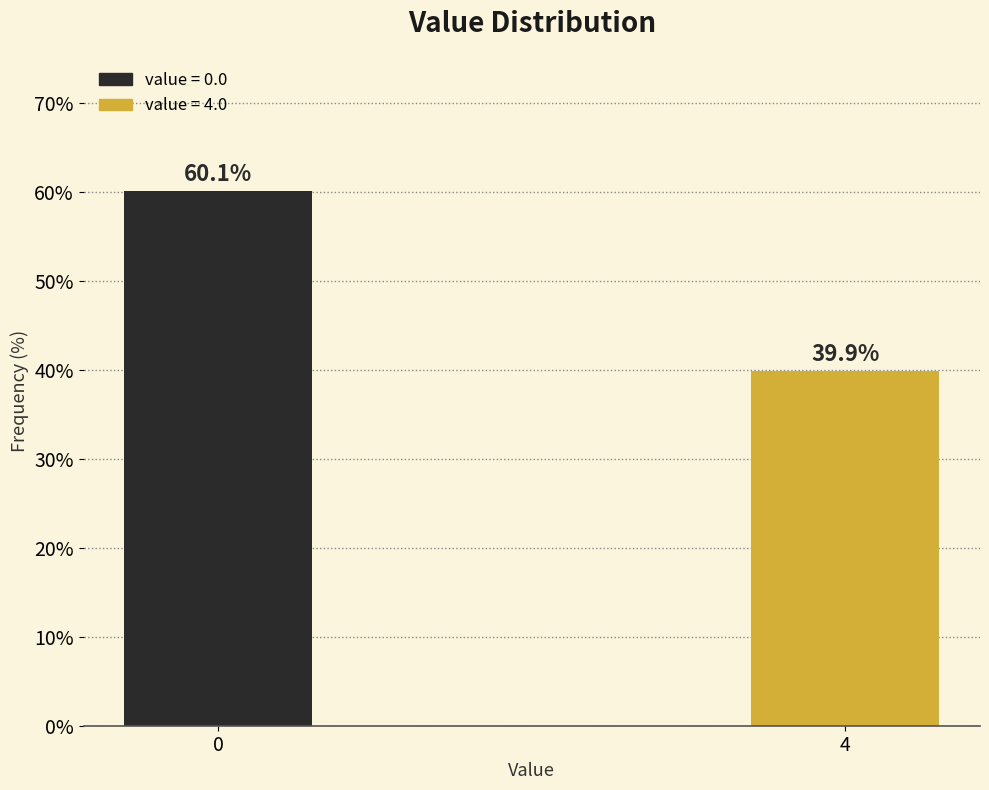

Reading left to right, transcribe all the data shown in this chart.

0=60.1	4=39.9